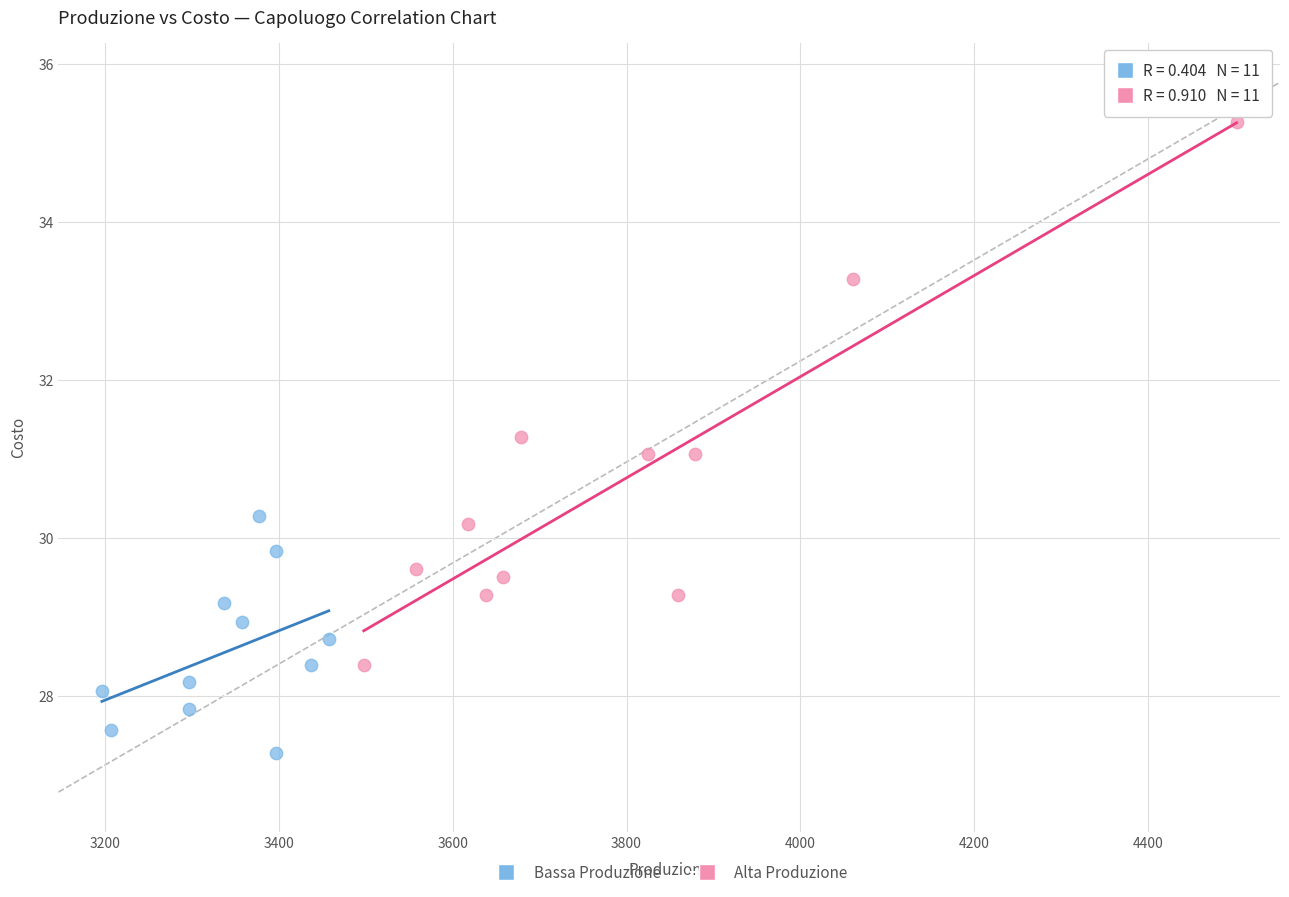

What are all the series names shown in the legend?

Bassa Produzione, Alta Produzione